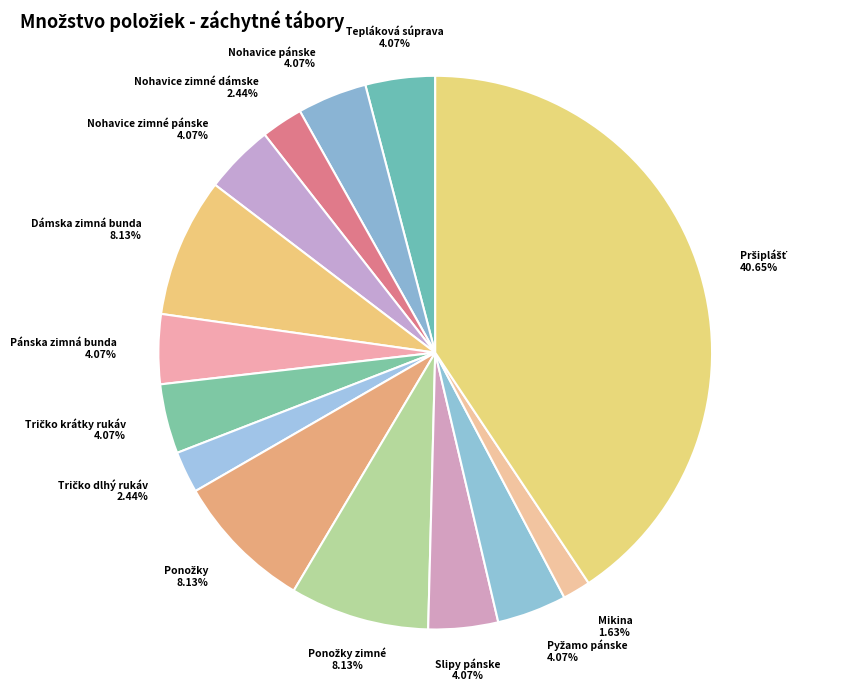

Count the number of slices in the pie.

14